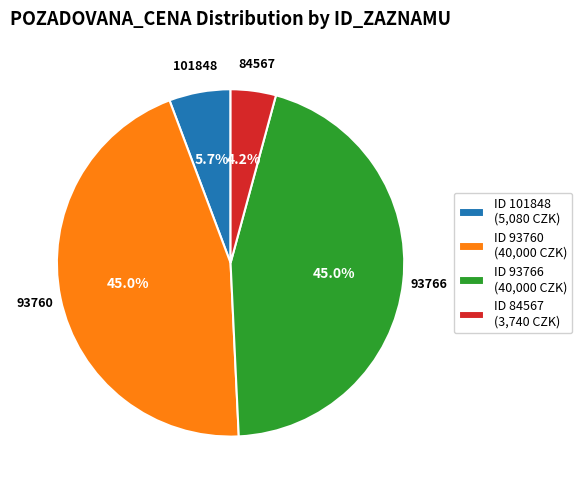

Does ID 101848 (5,080 CZK) account for over 50% of the chart?

No